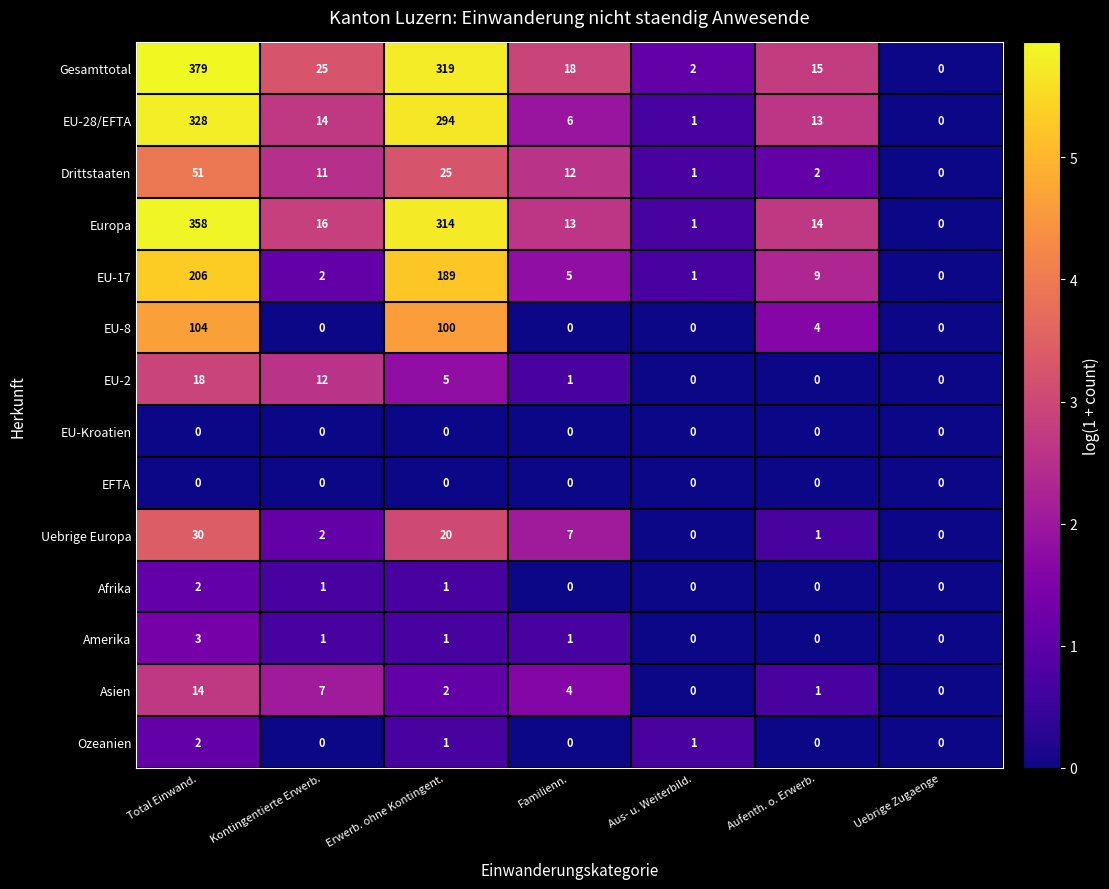

What is the total value across all series at Total Einwand.?

1495